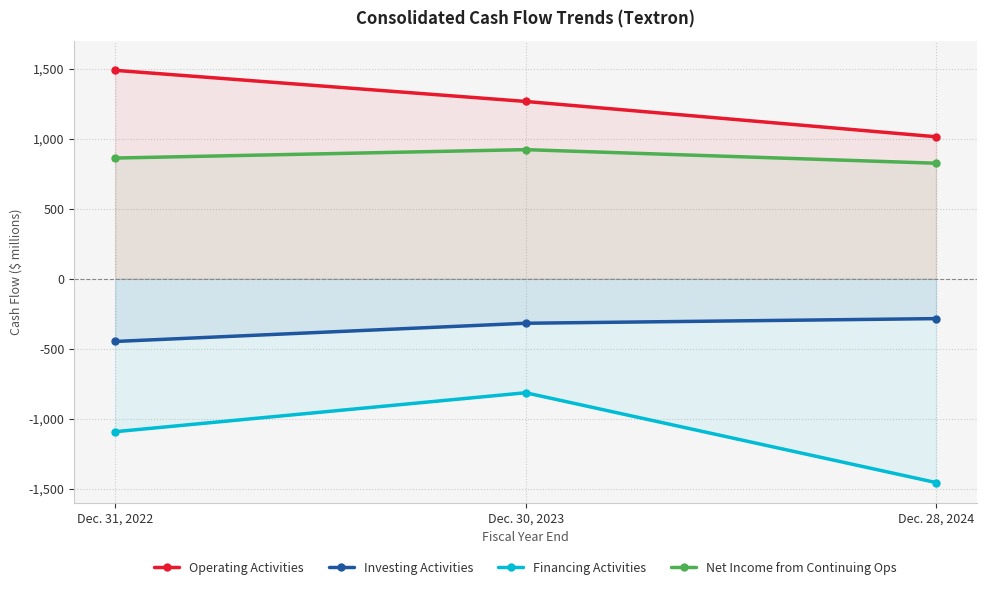

Which label corresponds to the smallest value in the chart?

Dec. 28, 2024